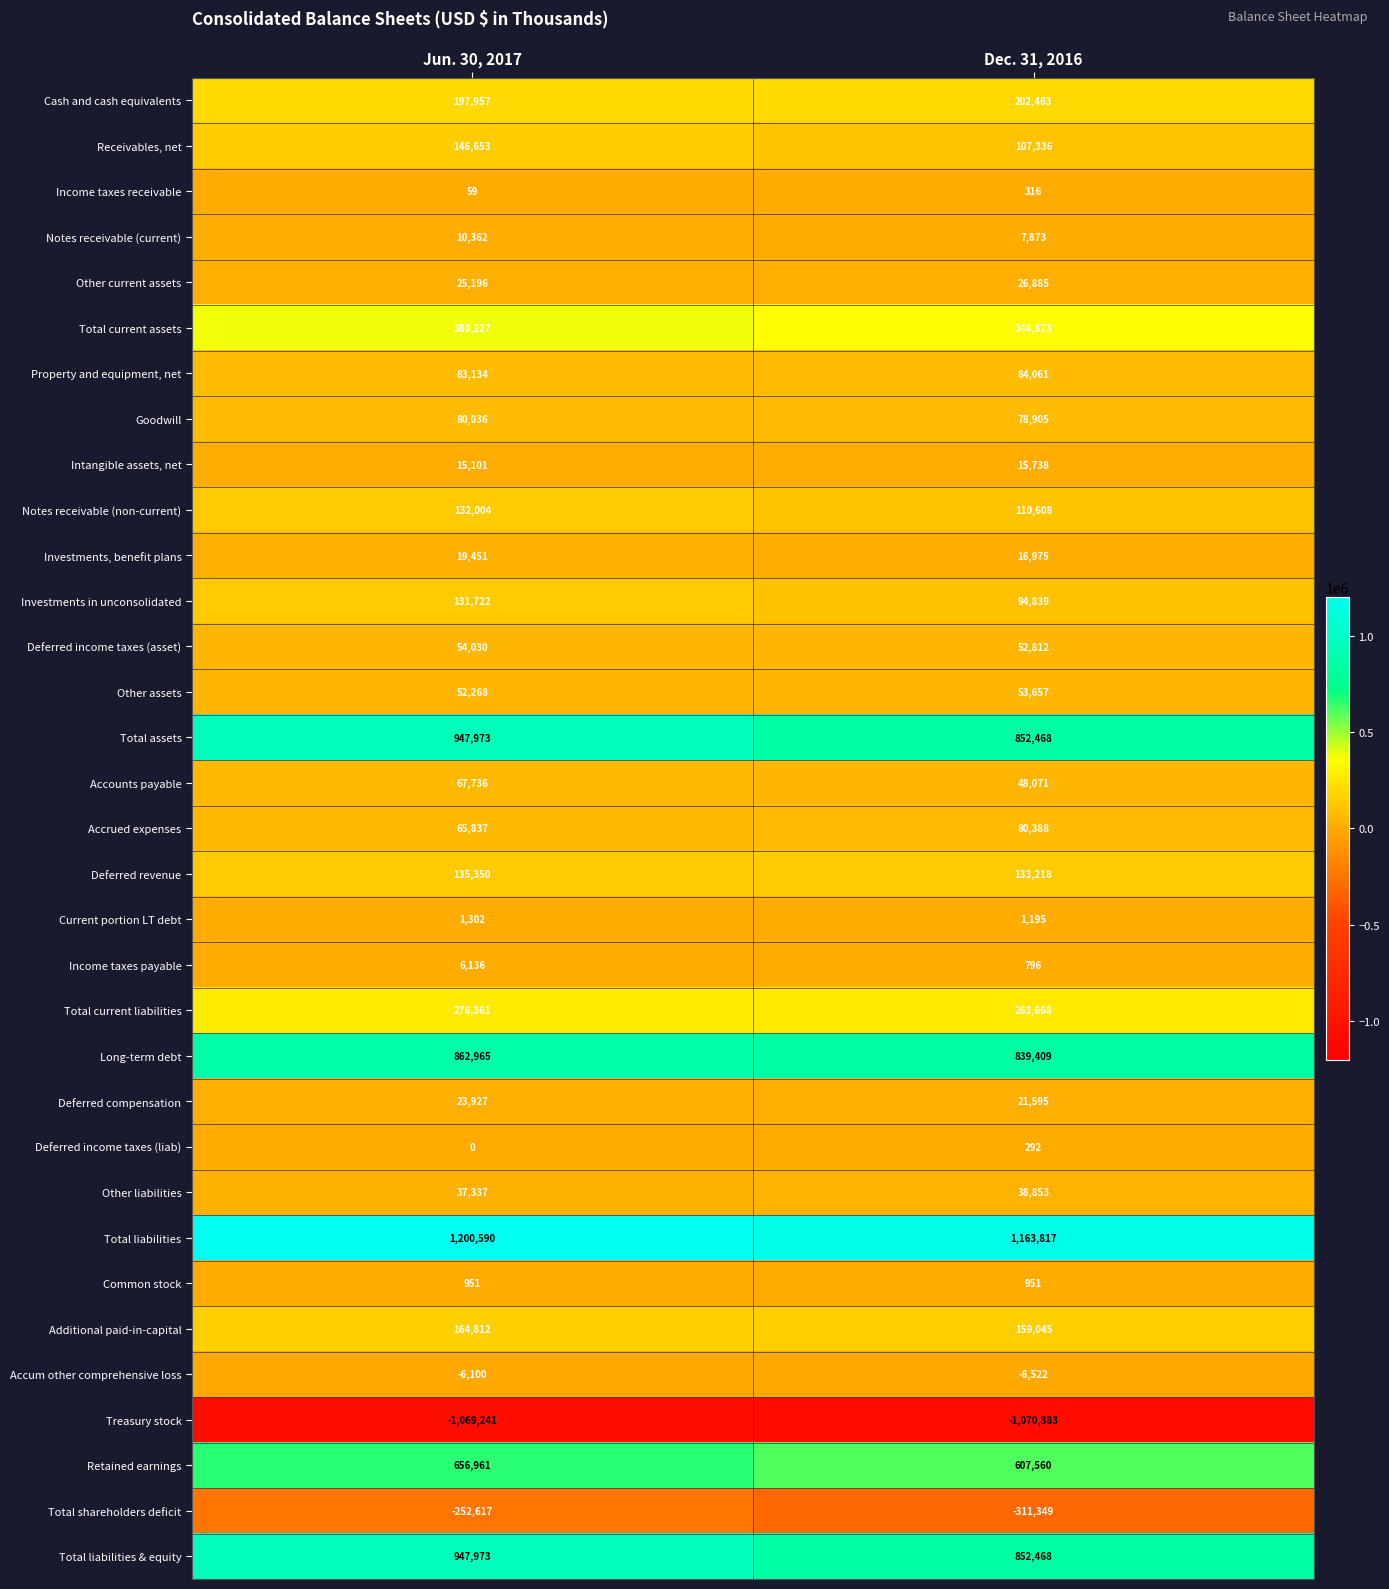

What is the minimum value shown in the chart?

-1070383